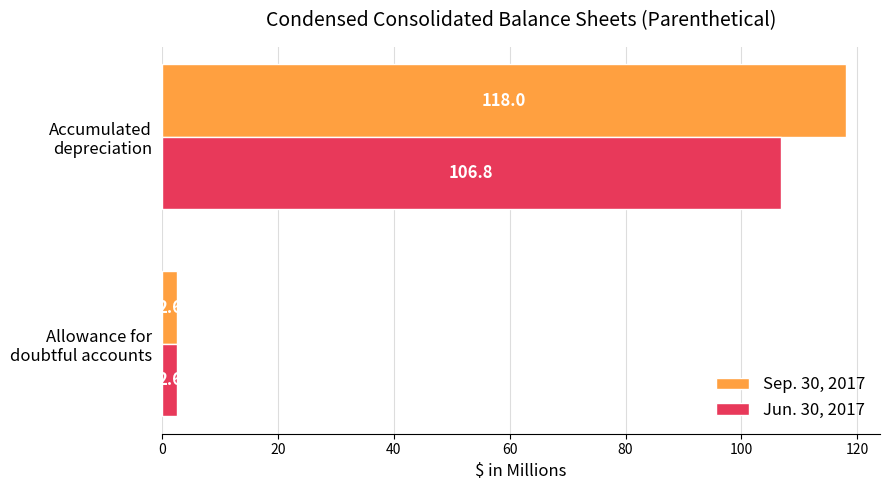

What are all the series names shown in the legend?

Sep. 30, 2017, Jun. 30, 2017